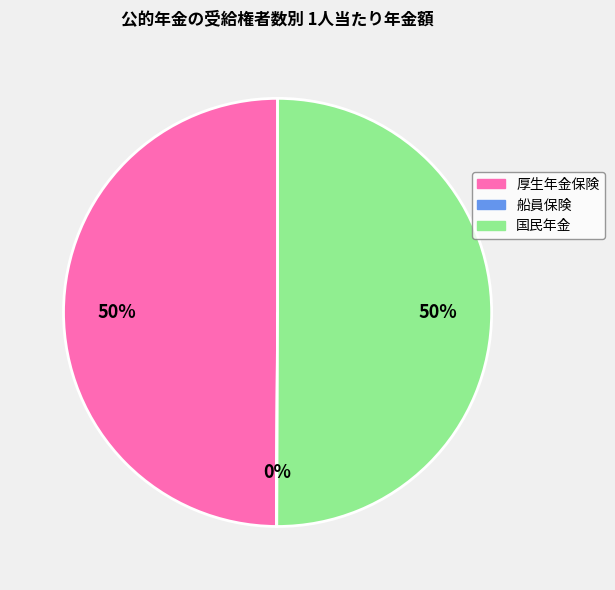

To the nearest percent, what portion does 国民年金 represent?

50%